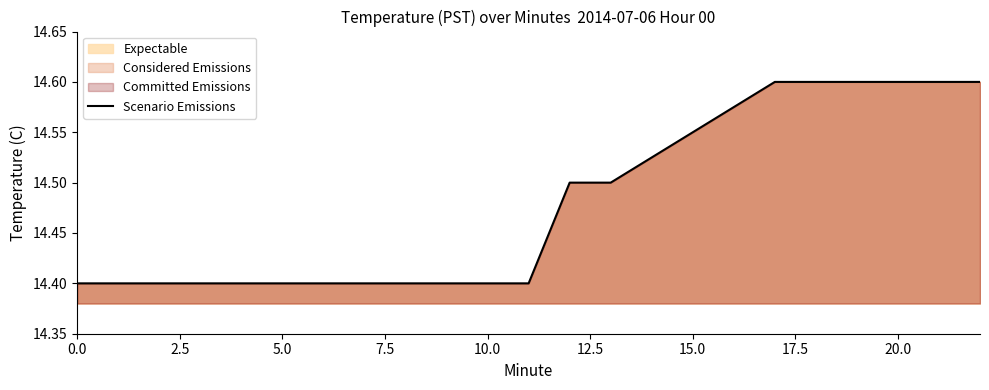

Is it true that the value at 15.0 is 24.5?

False